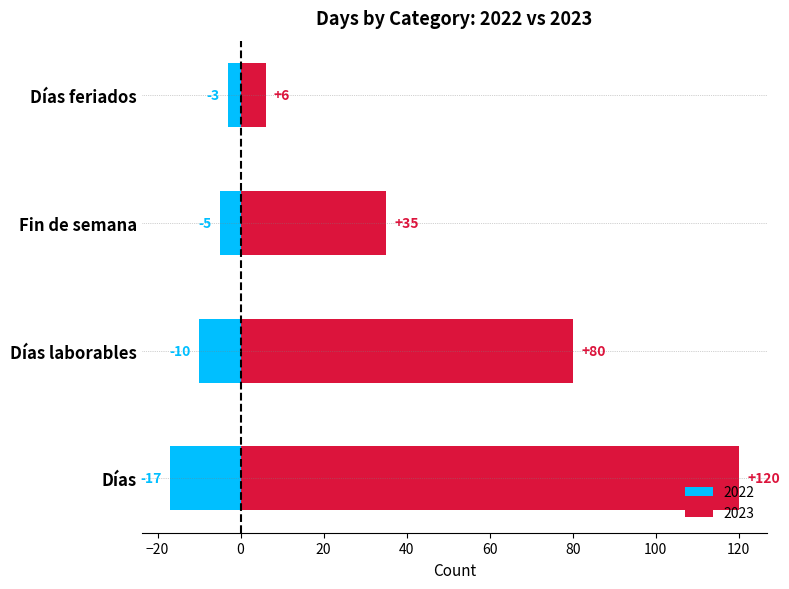

Is it true that Total equals 58 at Días laborables?

False